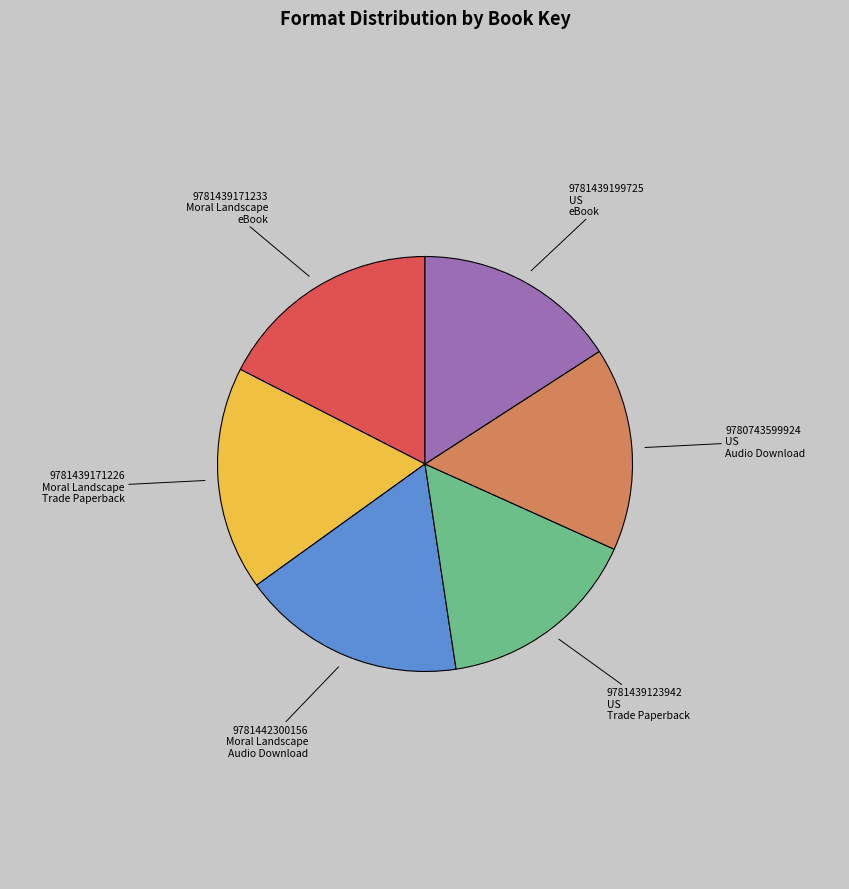

Do 9781439171233 Moral Landscape eBook and 9781439199725 US eBook together represent more than half of the pie?

No